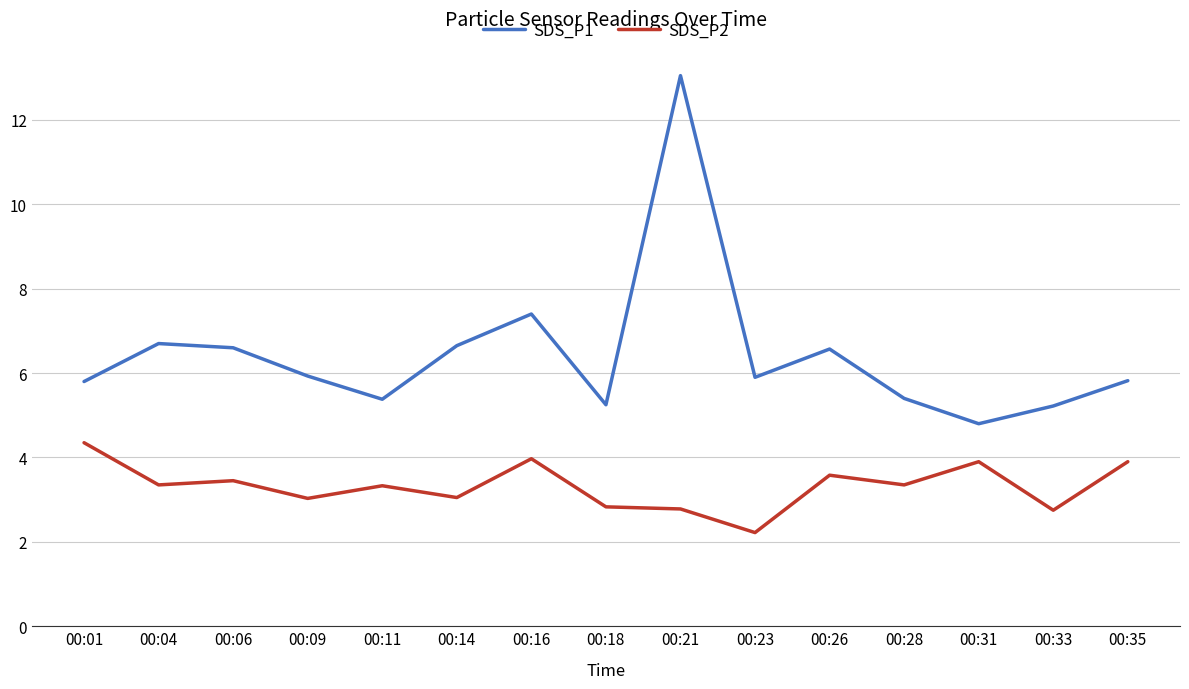

What is the total value across all series at 00:33?

8.0